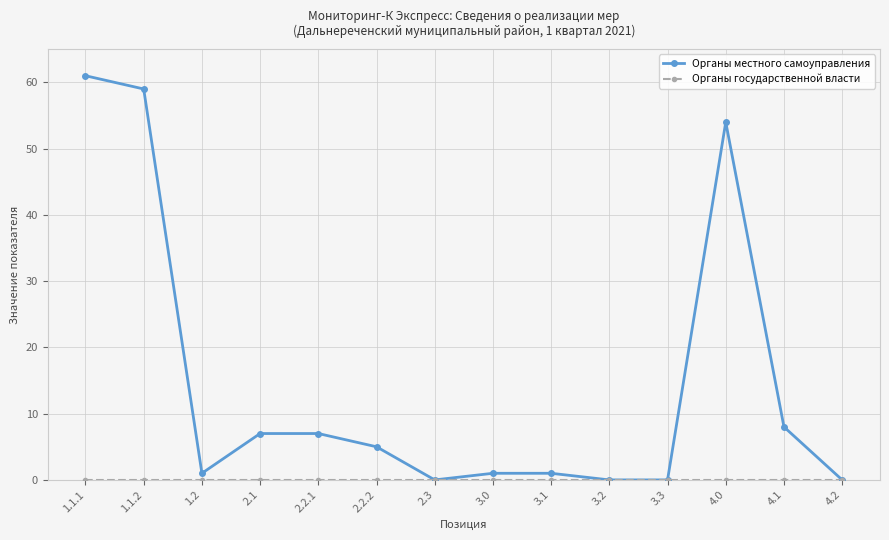

At how many categories does at least one series exceed 47?

3